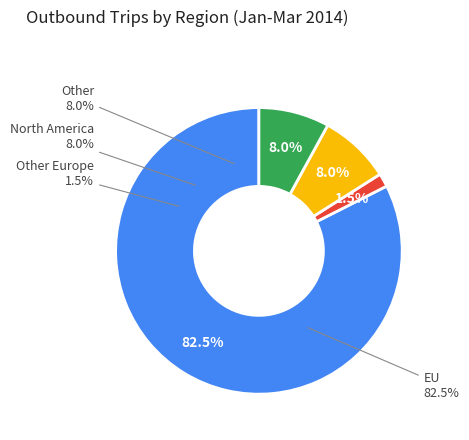

Is there a majority slice in this chart?

Yes